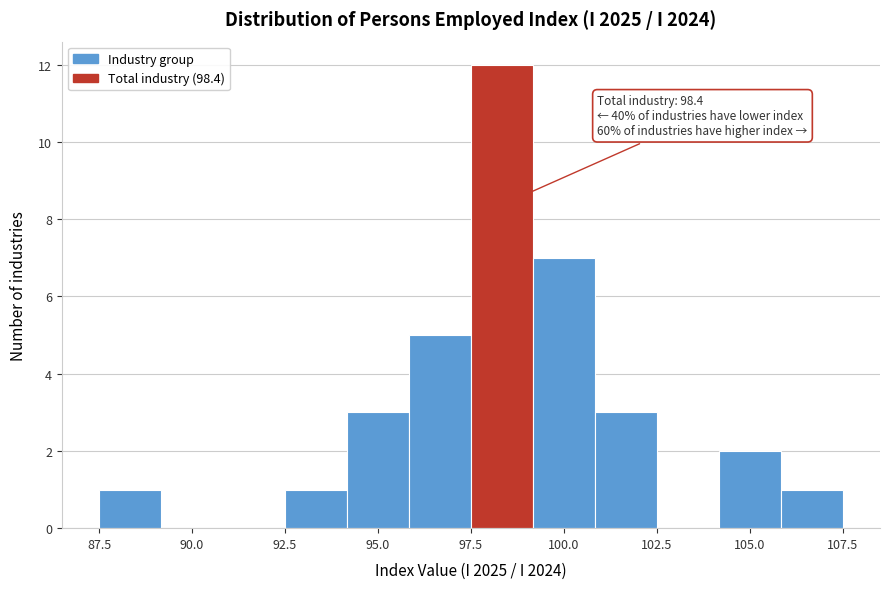

Read against the x-axis, roughly where is the centre of the tallest bar?

98.5